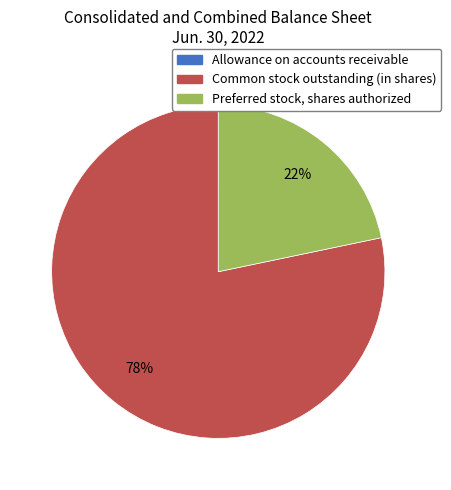

Which slice is the largest?

Common stock outstanding (in shares)